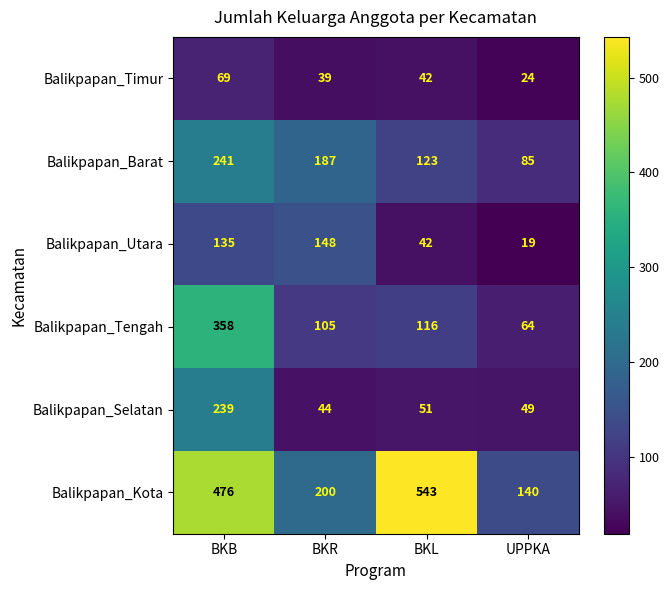

What is the difference between the highest and lowest values at BKR?

161